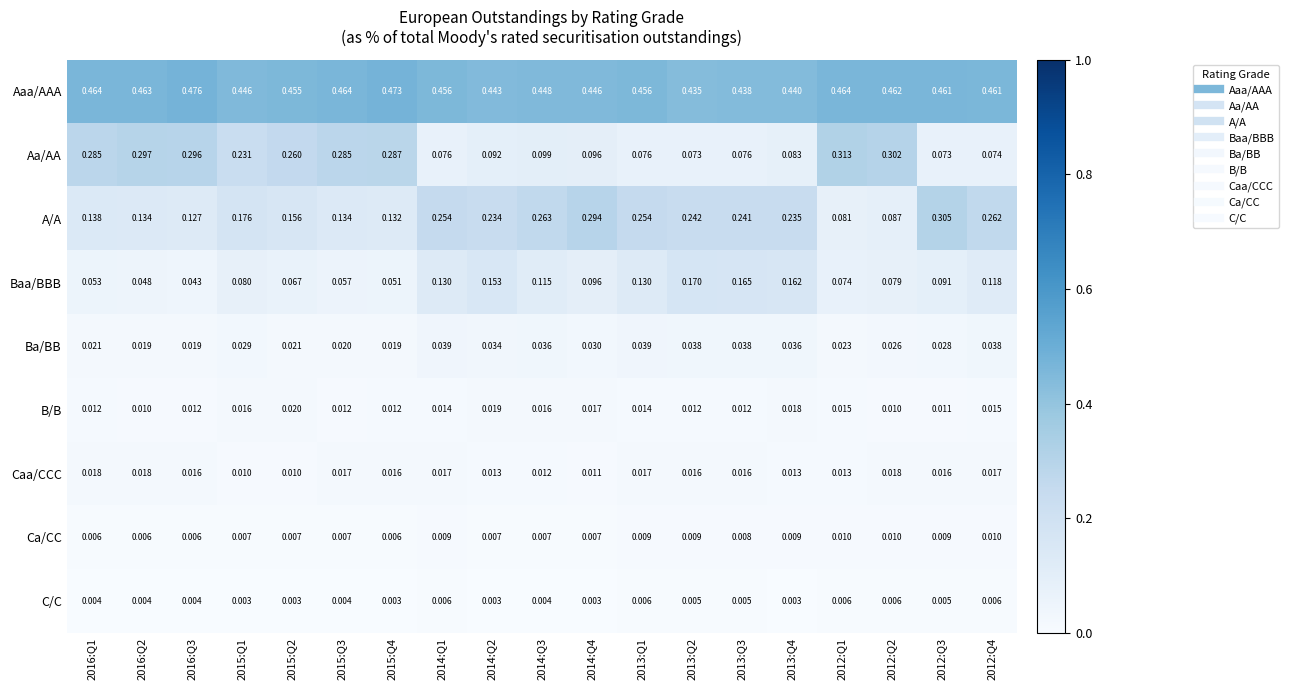

At 2013:Q1, list the series in order from largest to smallest.

Aaa/AAA, A/A, Baa/BBB, Aa/AA, Ba/BB, Caa/CCC, B/B, Ca/CC, C/C